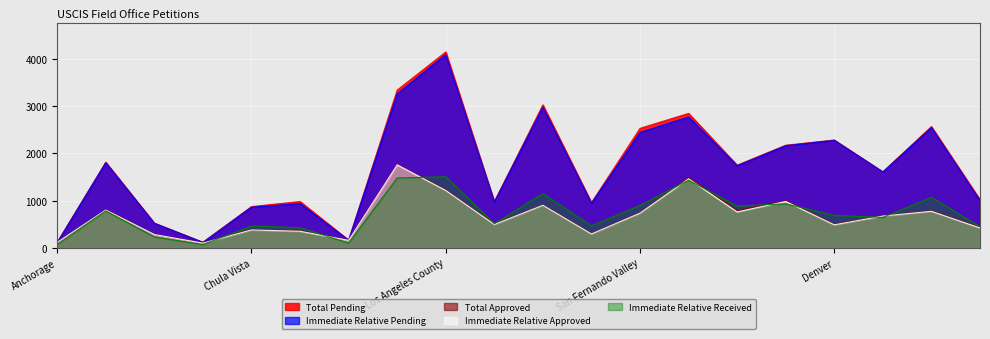

True or false: Immediate Relative Approved and Total Approved intersect in this chart.

False